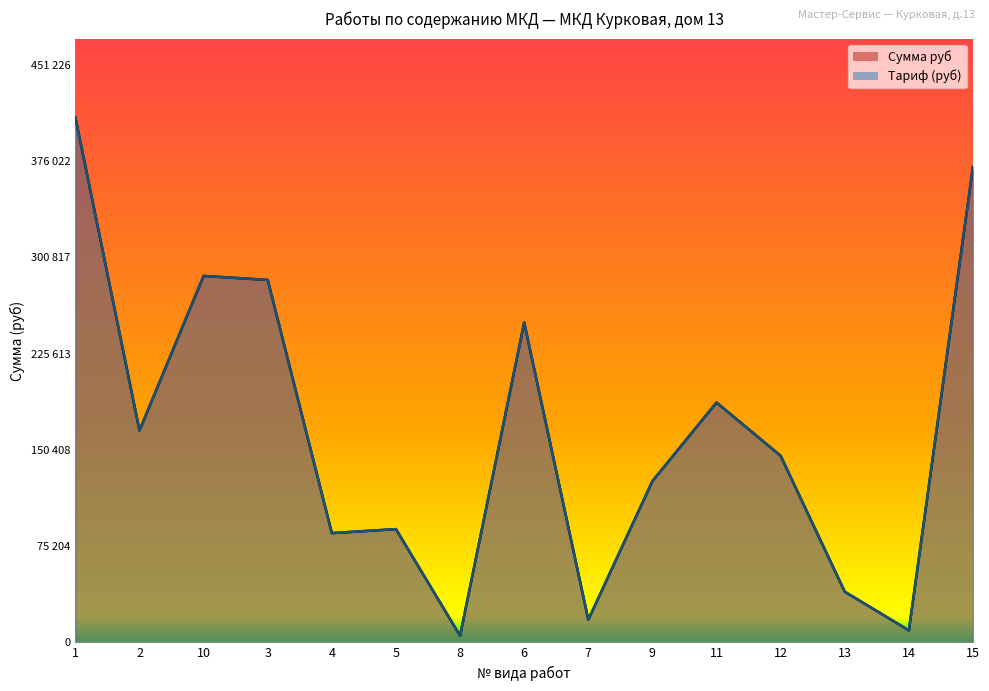

How many values in the Тариф series exceed 145758?

8